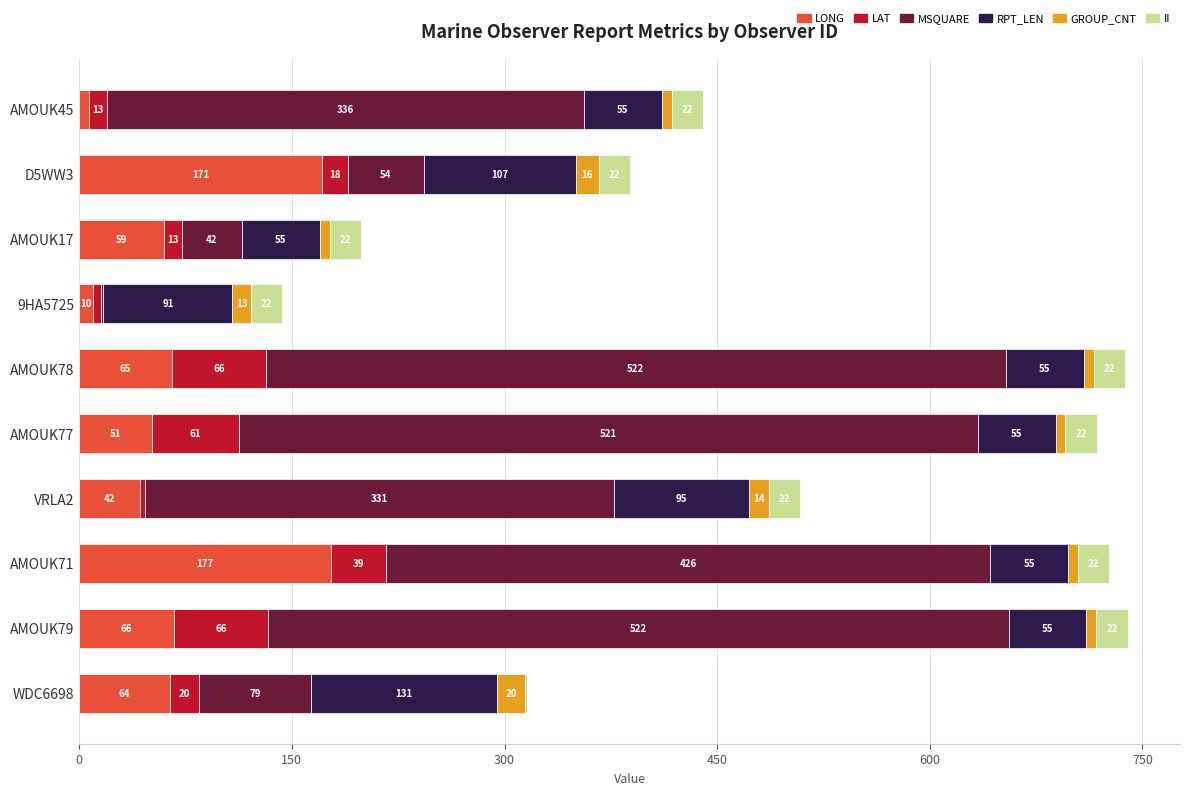

At which category is the sum across all series the highest?

AMOUK79